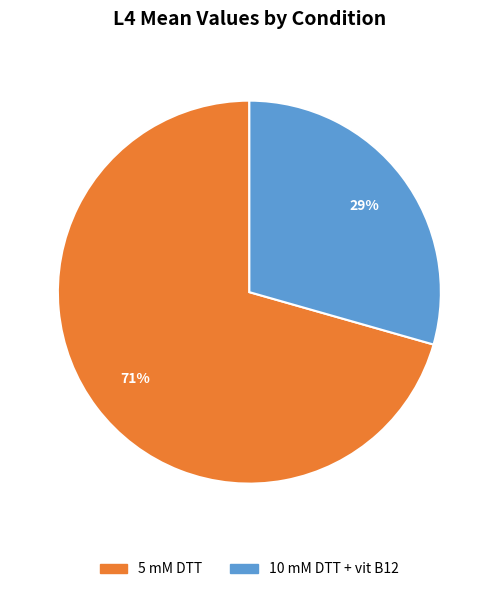

How many segments does this pie chart have?

2